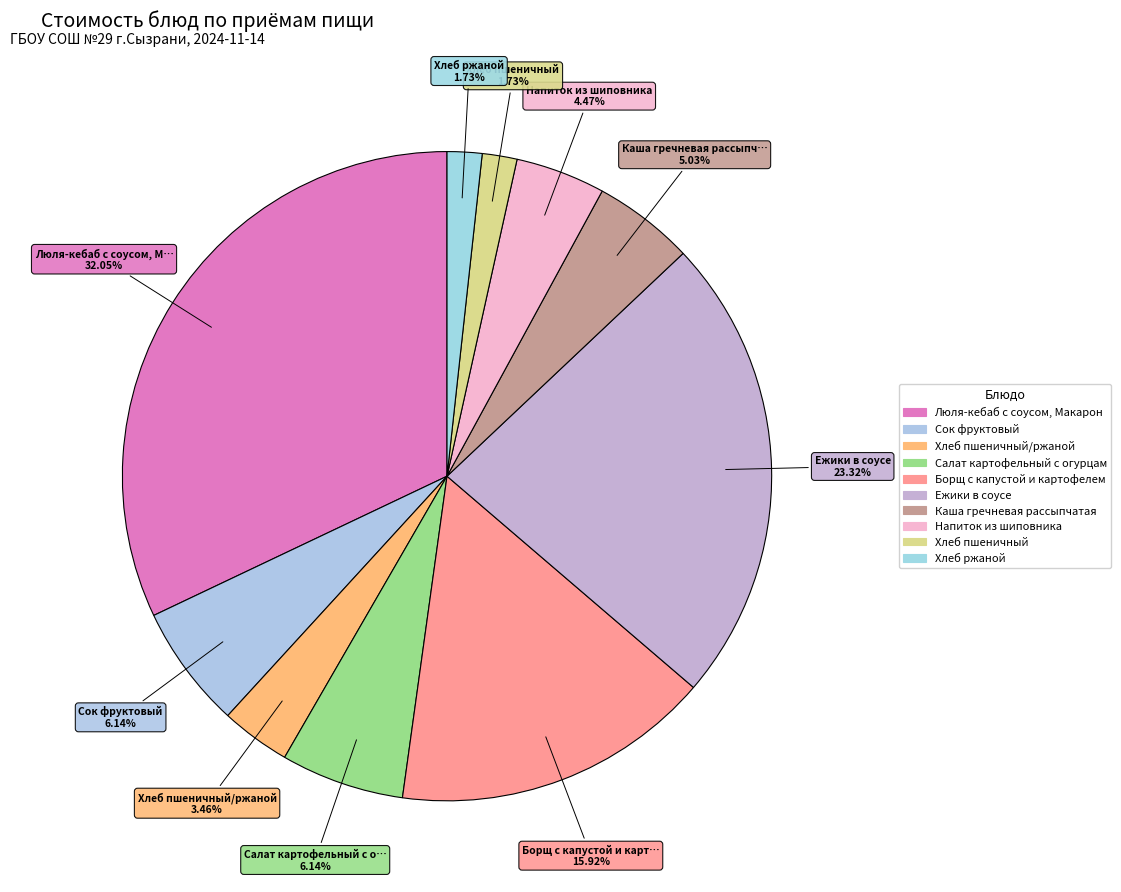

Rank the categories by value from highest to lowest.

Завтрак: Люля-кебаб с соусом, Макаронные изделия, Обед: Ежики в соусе, Обед: Борщ с капустой и картофелем, Завтрак: Сок фруктовый, Обед: Салат картофельный с огурцами, Обед: Каша гречневая рассыпчатая, Обед: Напиток из шиповника, Завтрак: Хлеб пшеничный/ржаной, Обед: Хлеб пшеничный, Обед: Хлеб ржаной